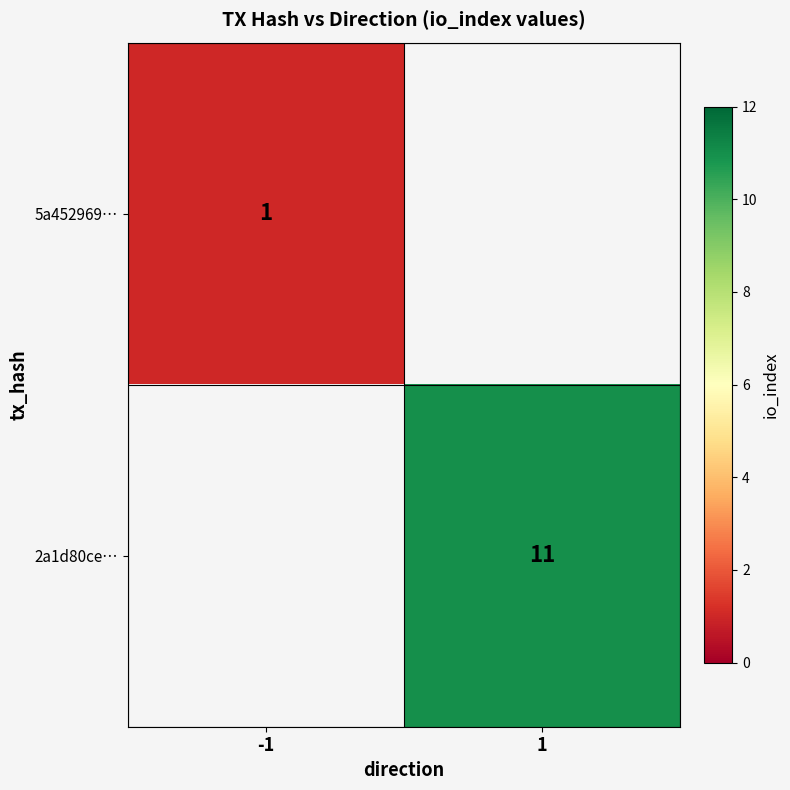

True or false: 2a1d80ce… has a value of 18 at 1.

False